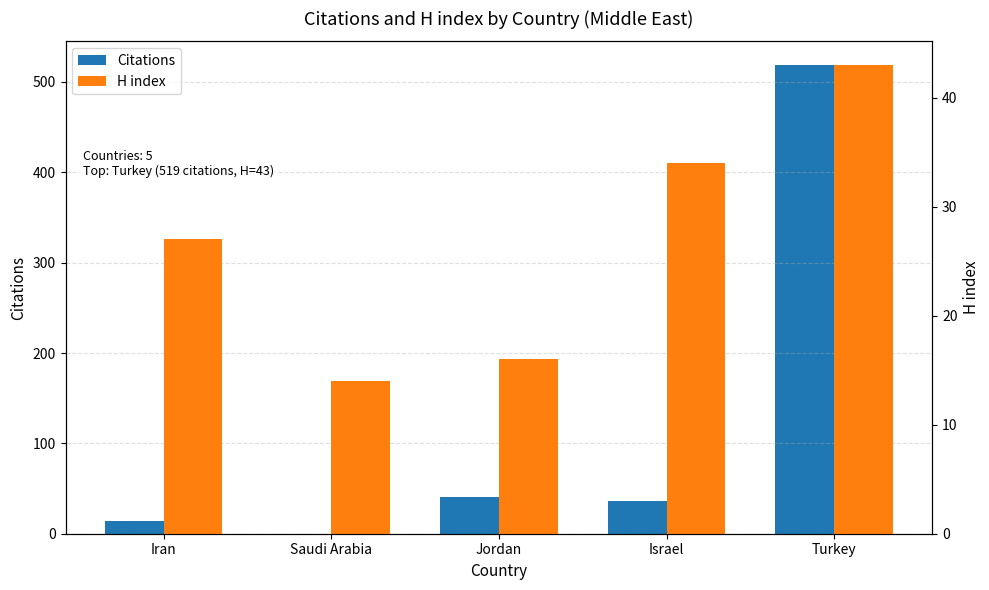

Which series has the largest total across all categories?

Citations